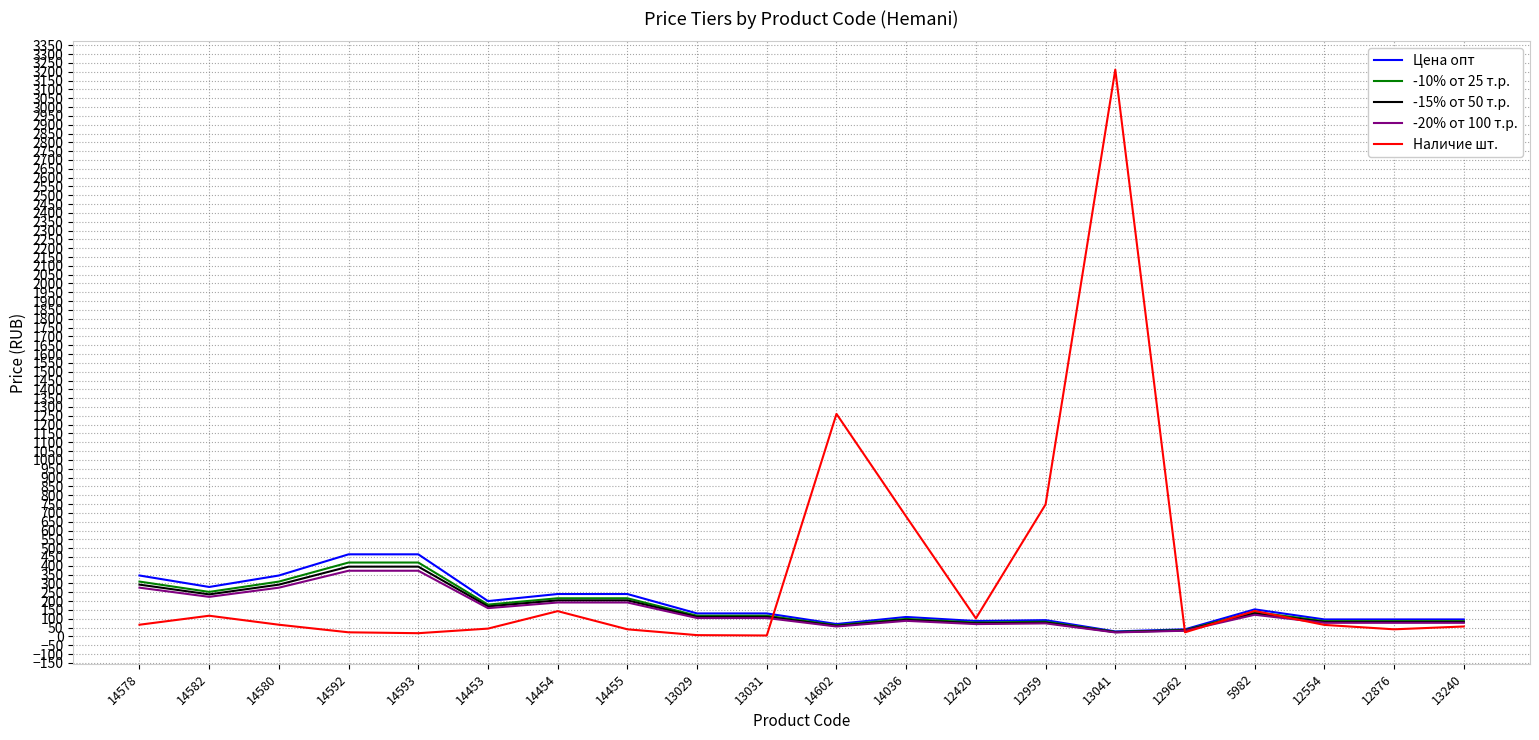

At which label is Наличие шт. closest to 1608?

14602